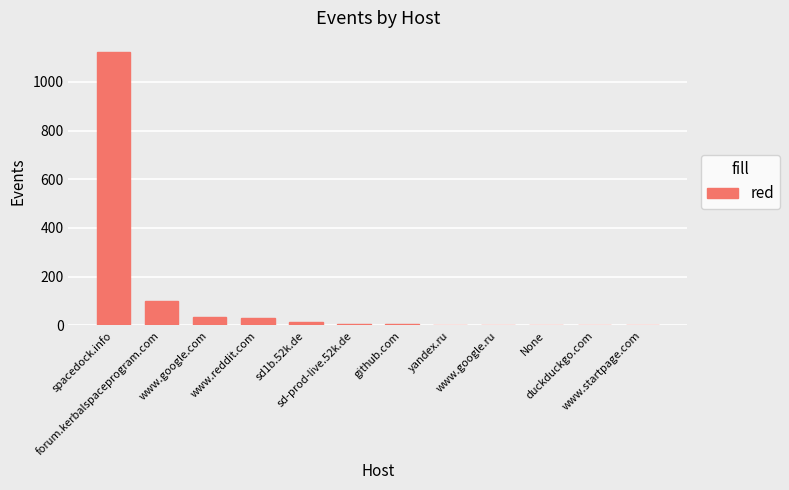

What is the sum of all values?

1321